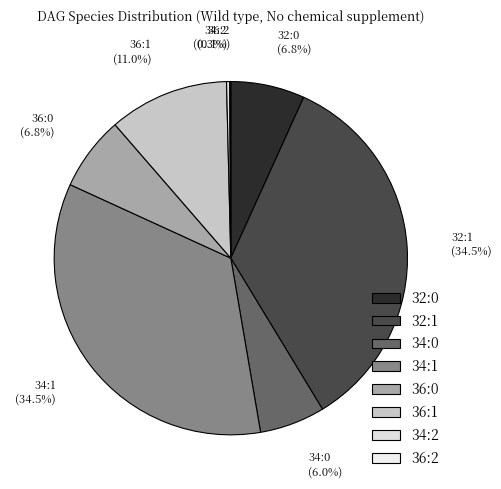

Is the sum of 34:0 and 36:1 greater than half?

No